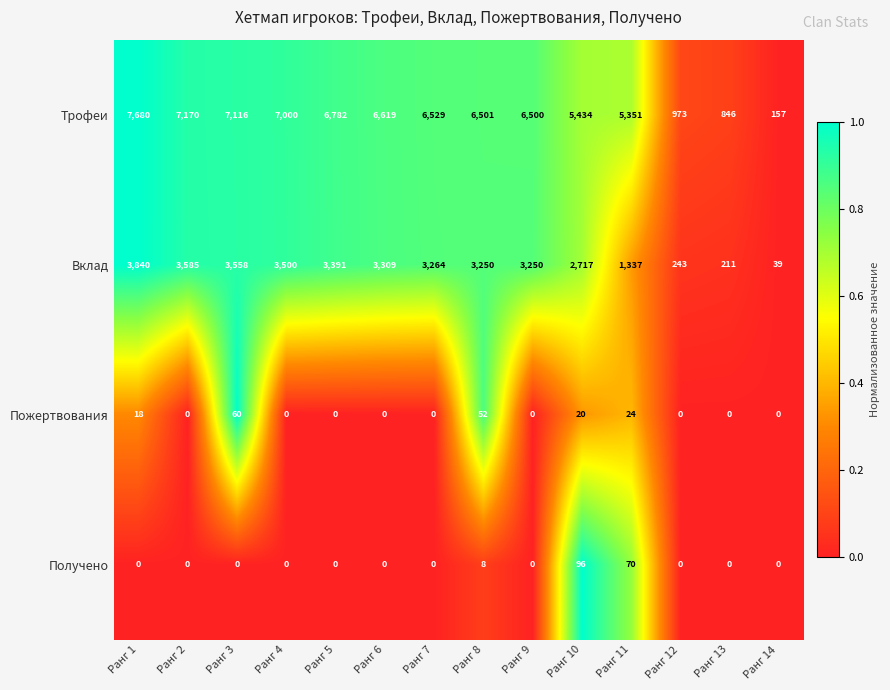

What is the difference between the Вклад values at Ранг 2 and Ранг 11?

2248